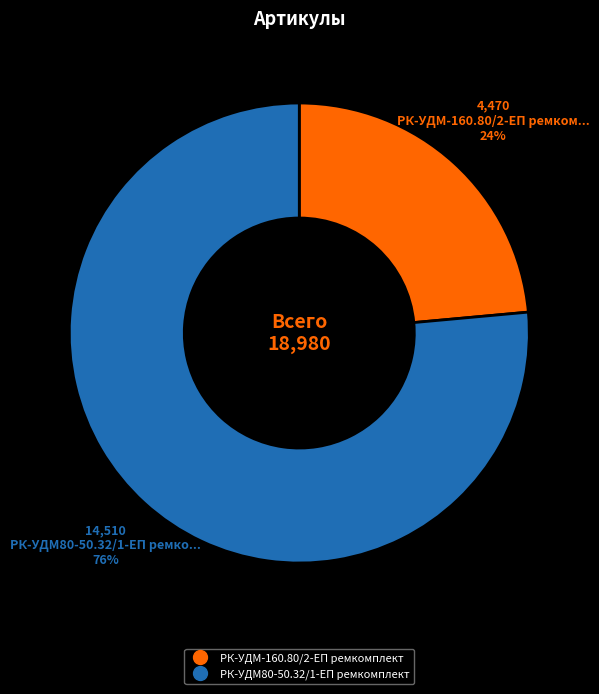

Is it true that РК-УДМ-160.80/2-ЕП ремкомплект is 36% of the pie?

False